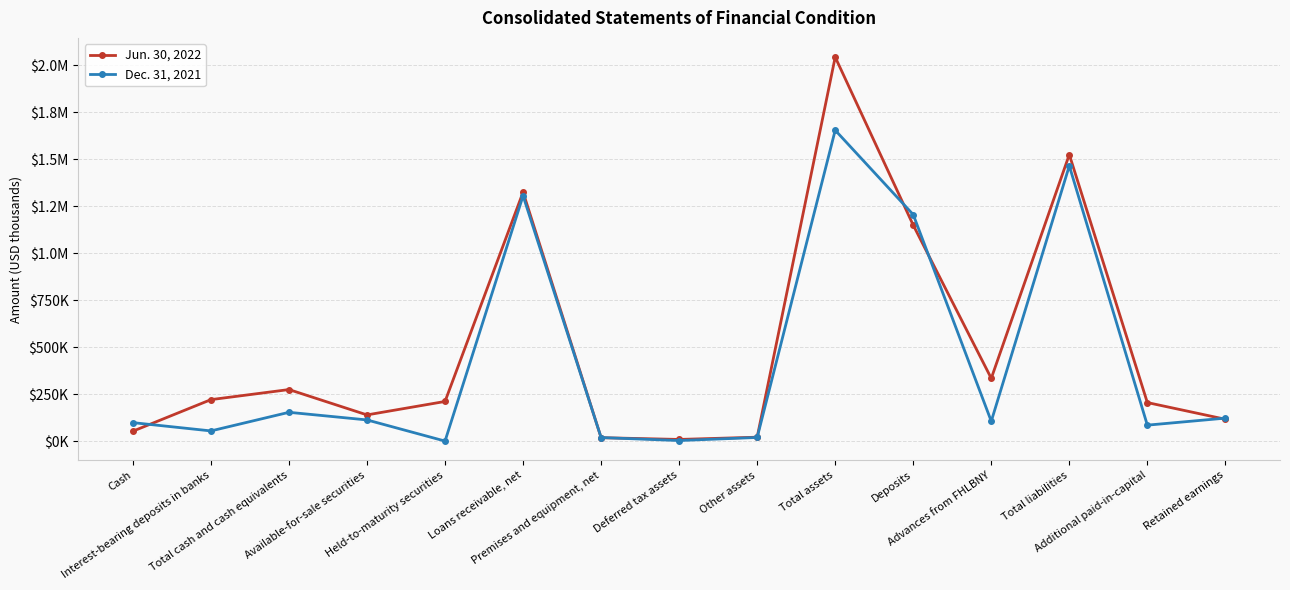

Where is the first local maximum for Jun. 30, 2022?

Total cash and cash equivalents